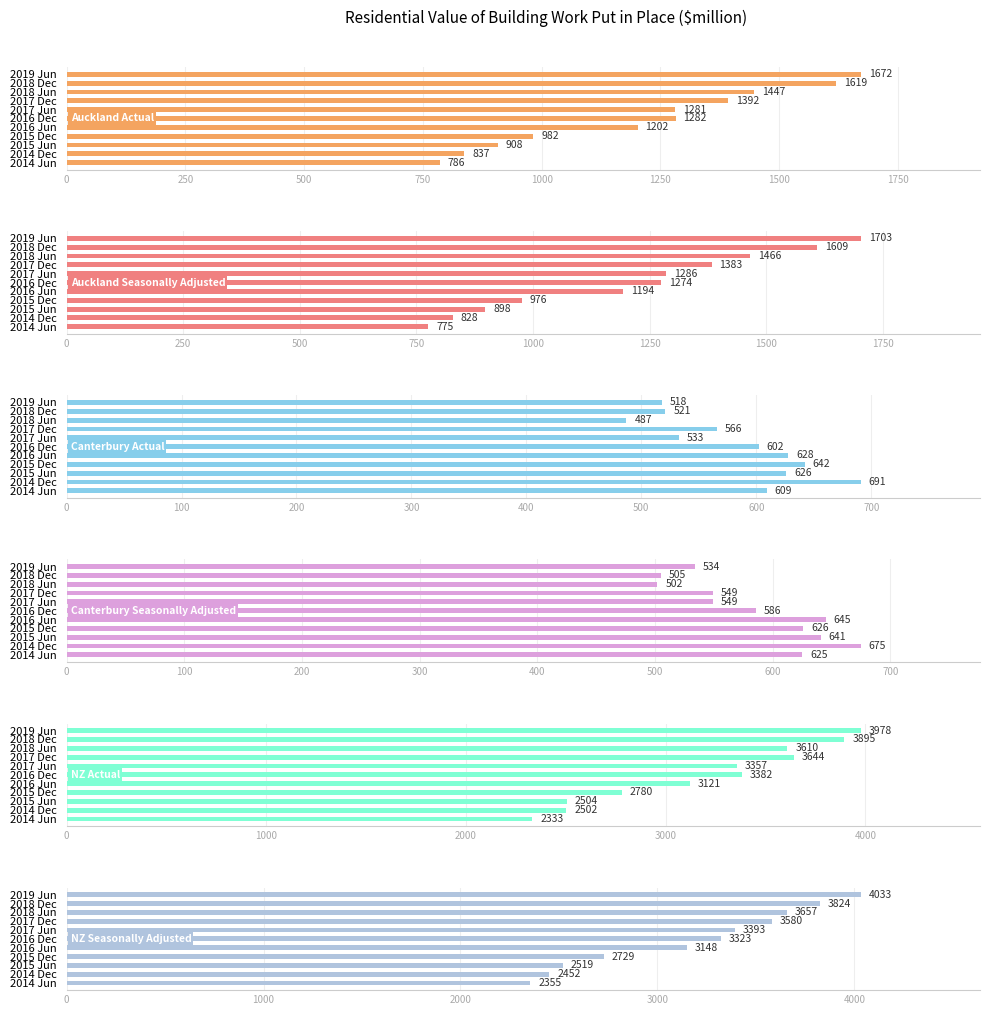

True or false: Canterbury Actual has a value of 848 at 2015 Dec.

False